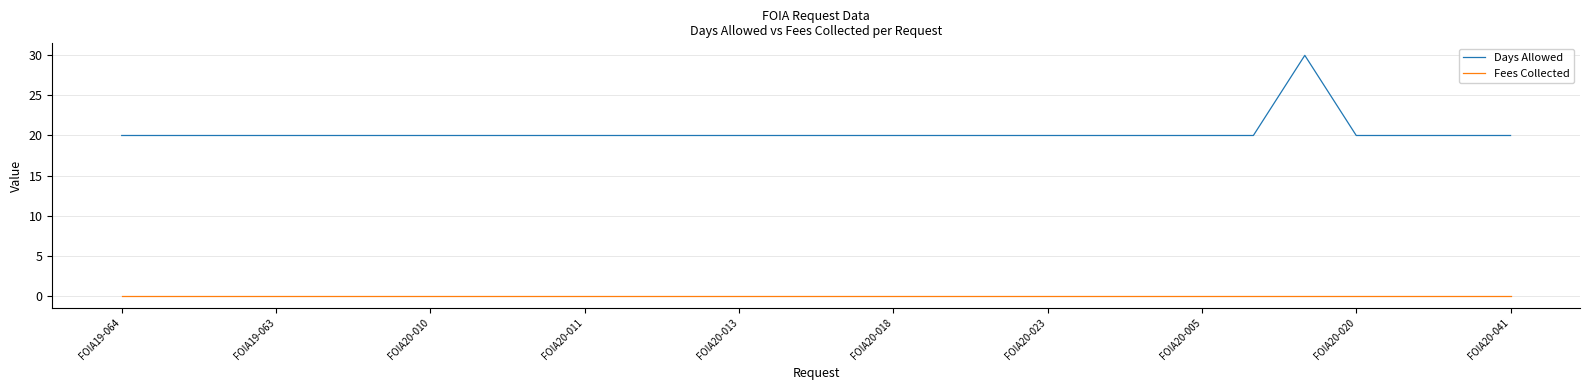

Which series has the largest range (max minus min)?

Days Allowed